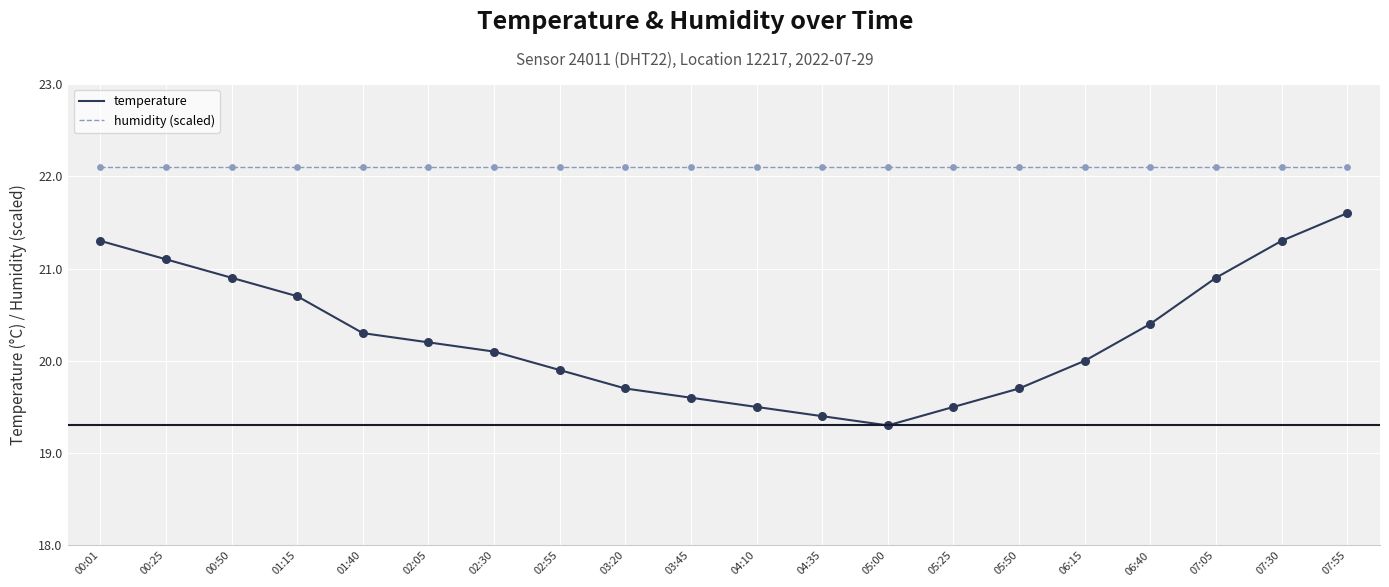

Which series has the largest total across all categories?

humidity (scaled)